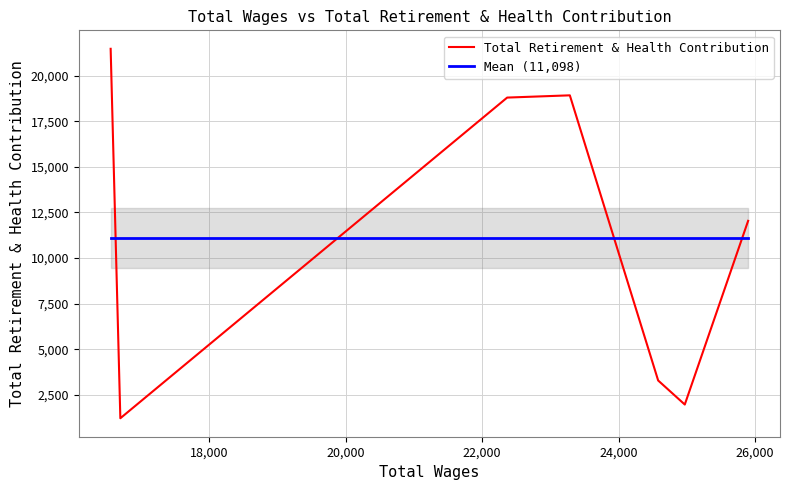

Approximately how many times larger is the value at 23286.0 compared to 16559.0?

0.9